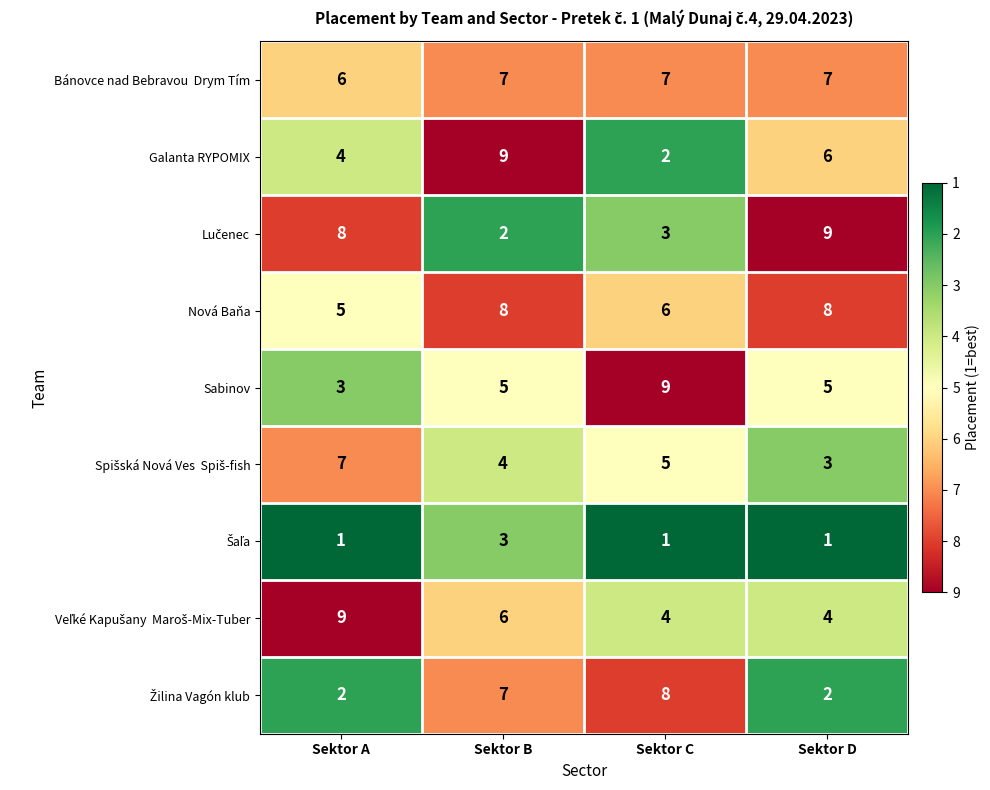

What is the maximum value shown in the chart?

9